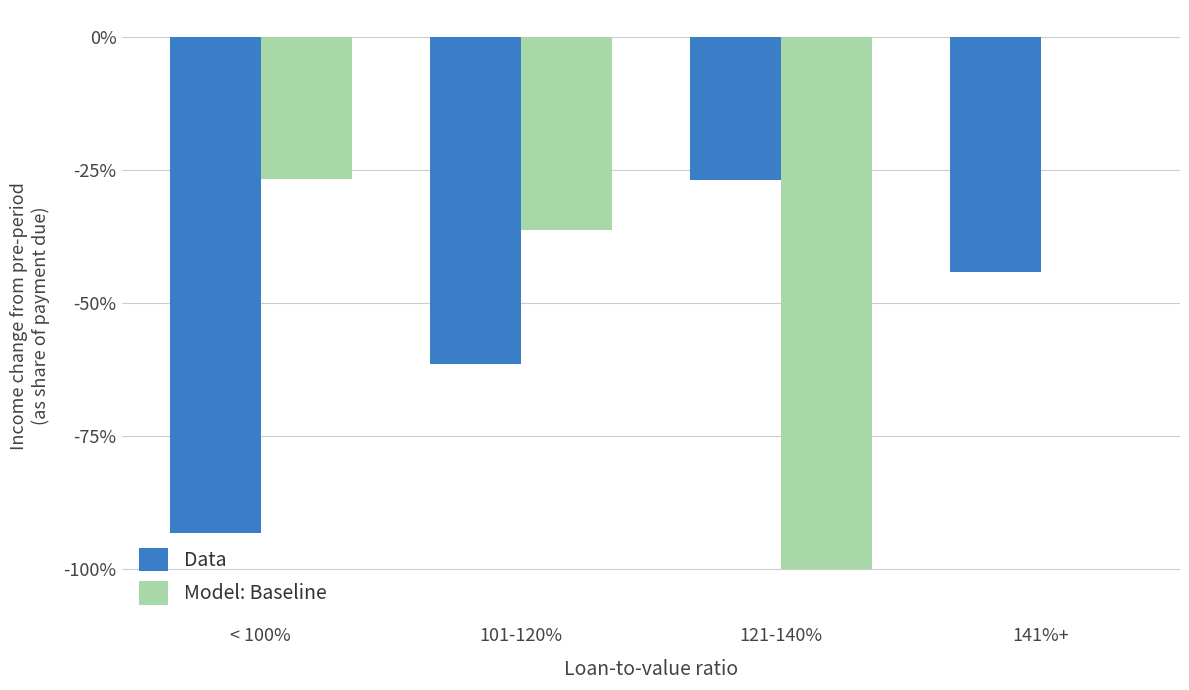

Which label corresponds to the largest value in the chart?

141%+